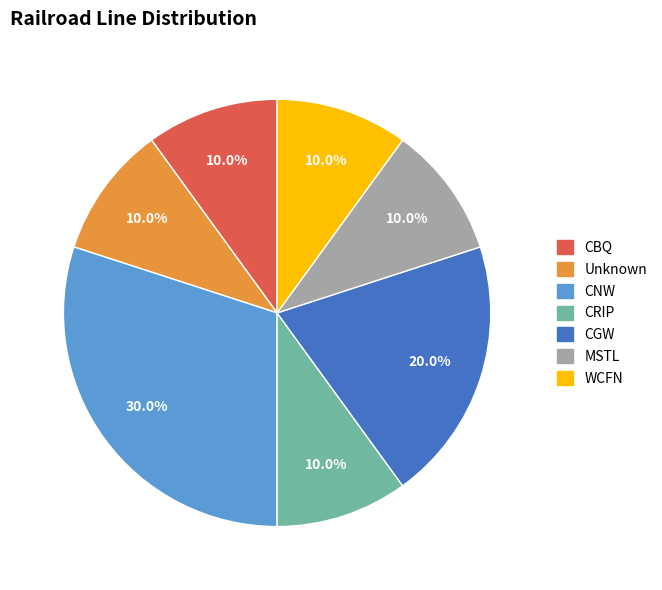

Does CRIP represent more than half of the total?

No